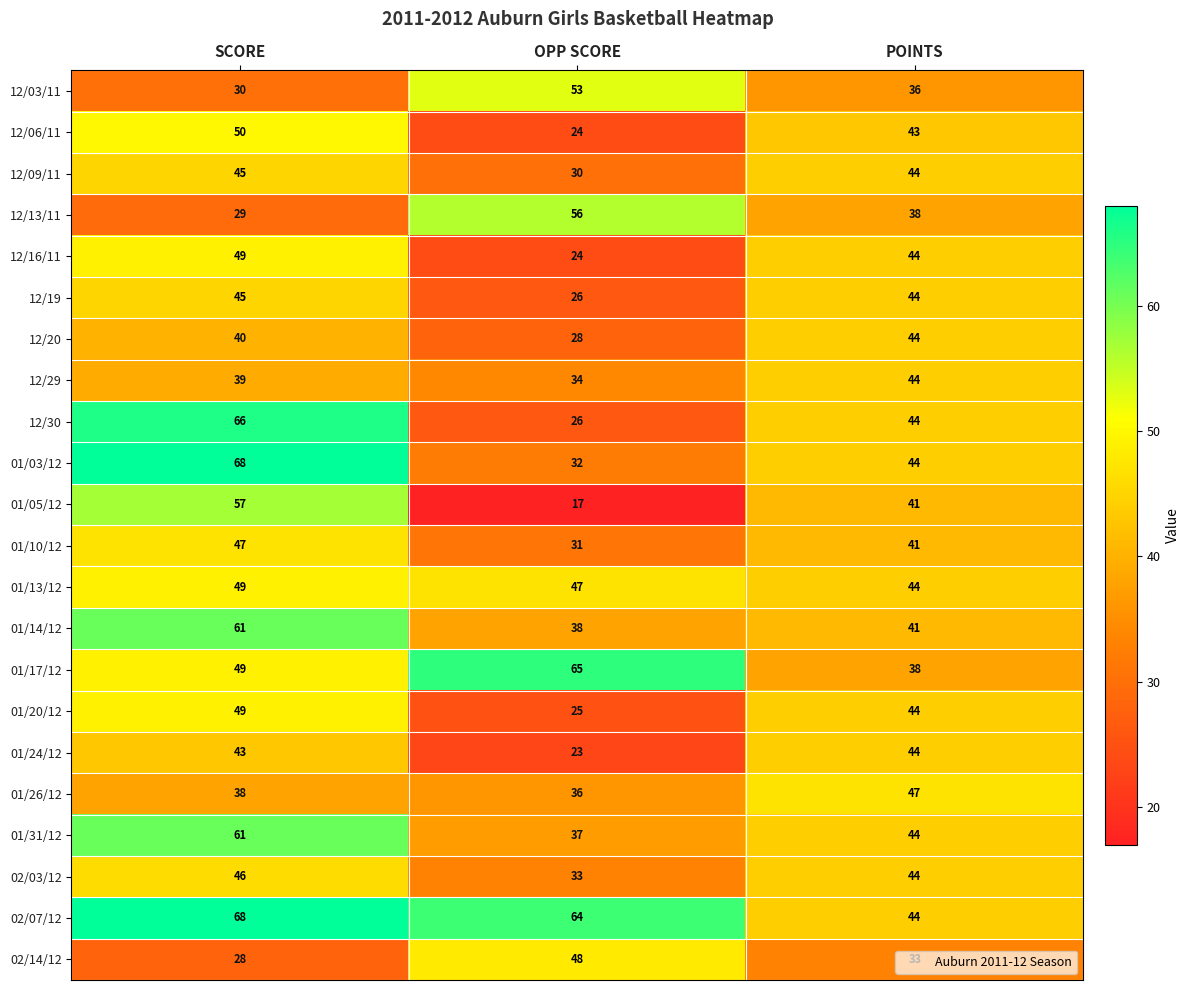

Is the value of 12/29 at POINTS greater than the value of 02/07/12 at SCORE?

No